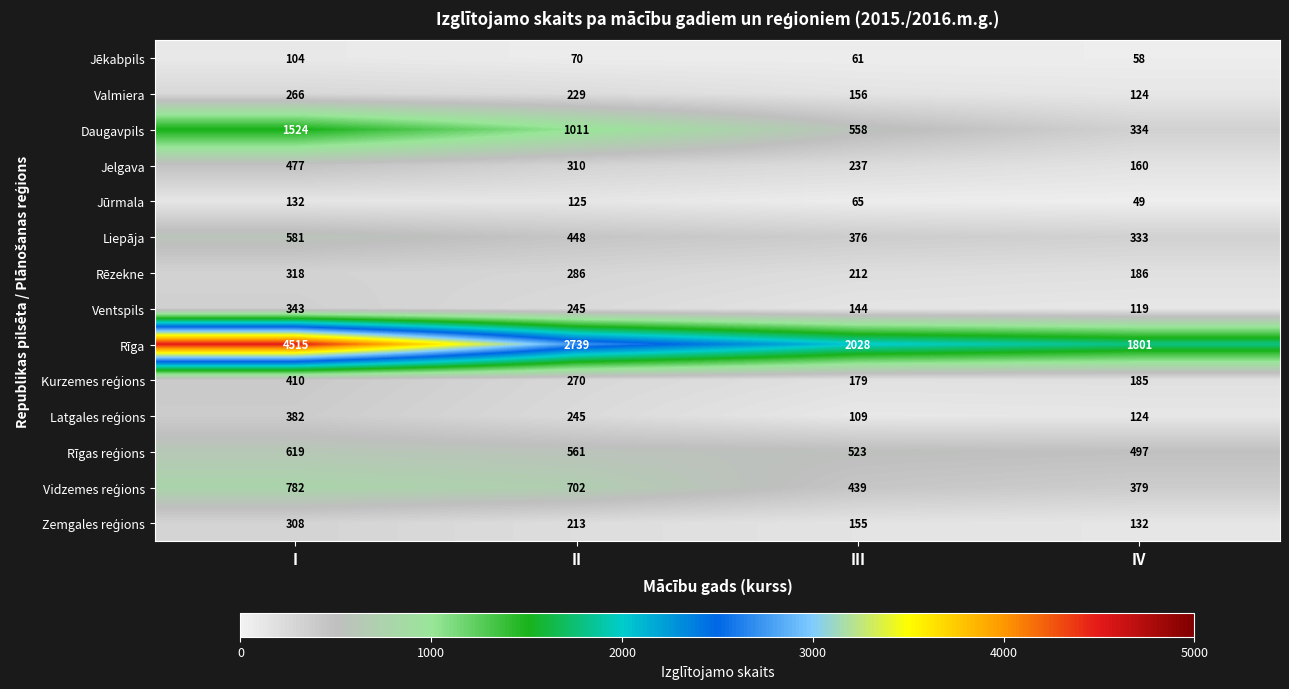

What is the difference between the second highest and second lowest values in the Rēzekne series?

74